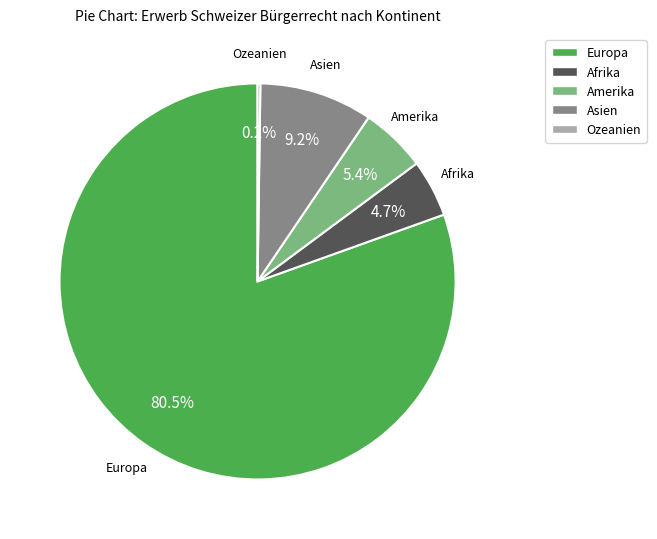

What is the majority slice?

Europa